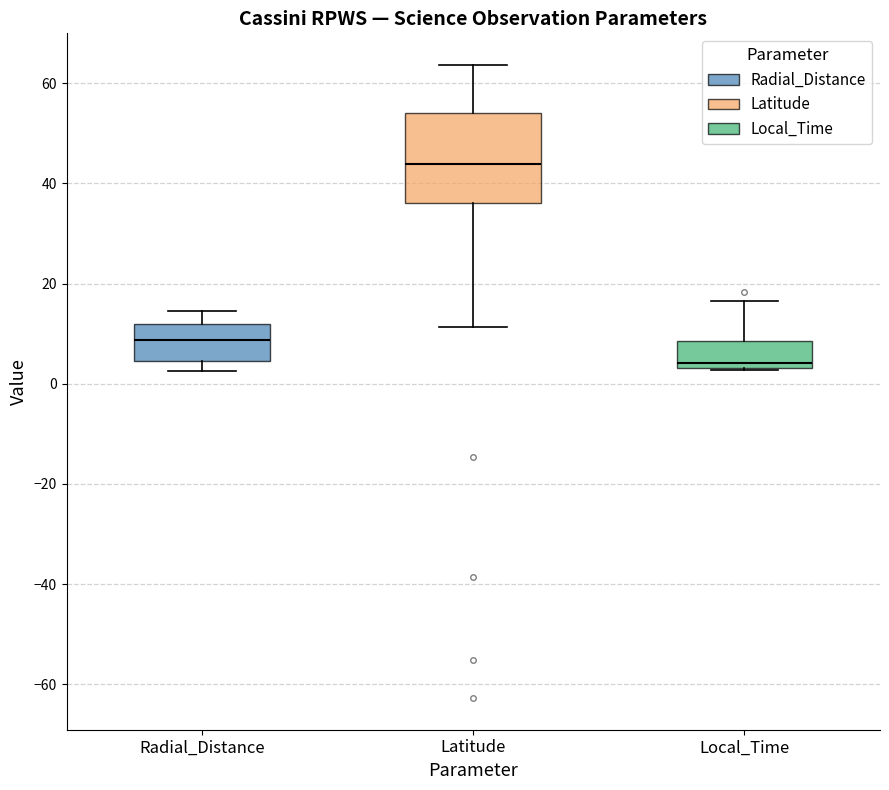

Reading left to right, read every box against the y-axis: the position of its median line, the range the box covers, and the ends of its whiskers. The values are not printed on the chart, so give them approximately, as read against the axis.

Radial_Distance: median 8, box 4 to 12, whiskers 2 to 14
Latitude: median 44, box 36 to 54, whiskers 12 to 64
Local_Time: median 4 (just above the box's lower edge), box 4 to 8, whiskers 2 to 16